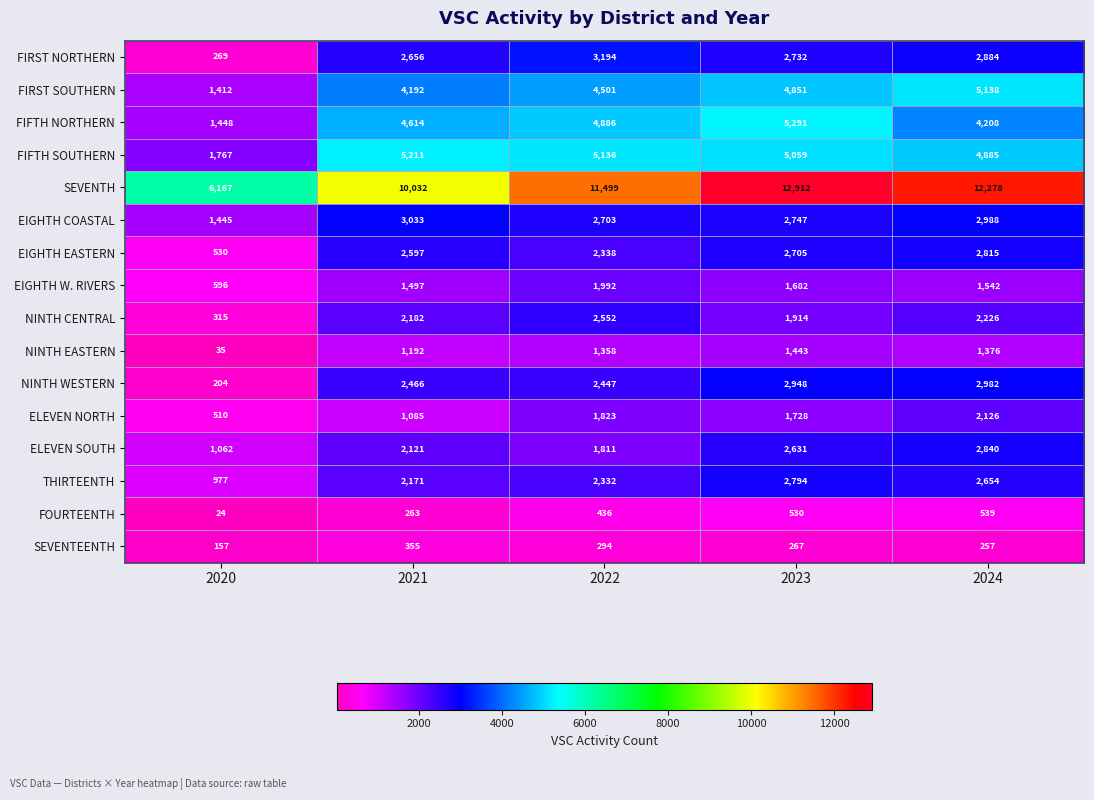

What is the difference between the maximum and minimum values in the NINTH EASTERN series?

1408